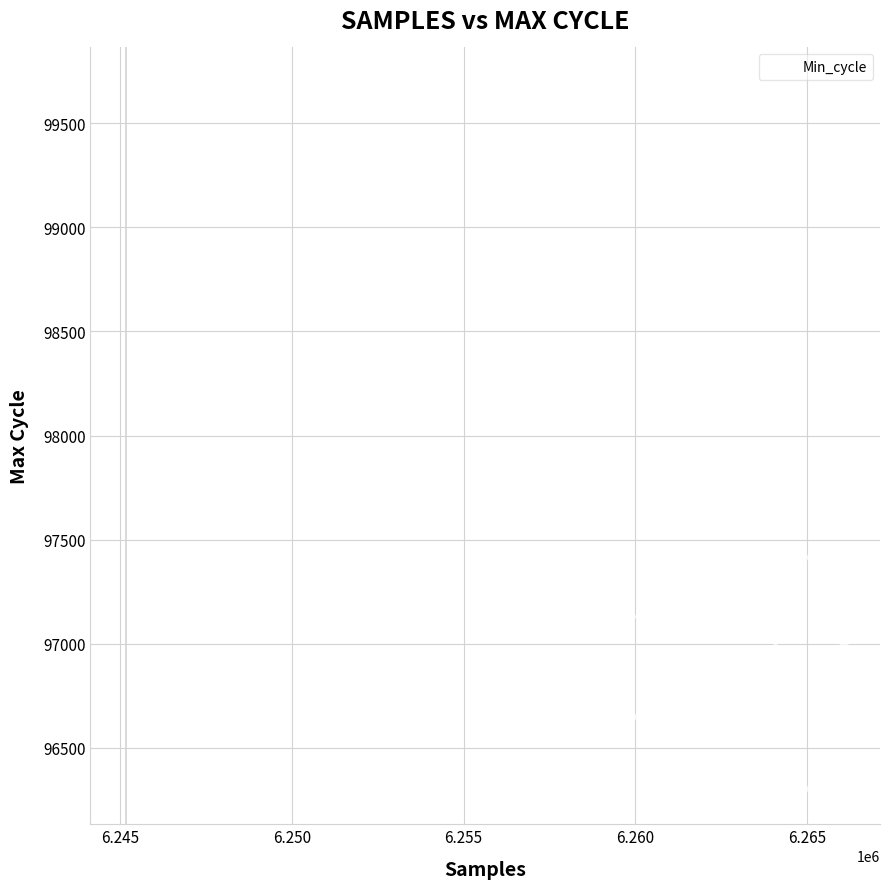

What Y value in the scatter plot is closest to 97998?

97801